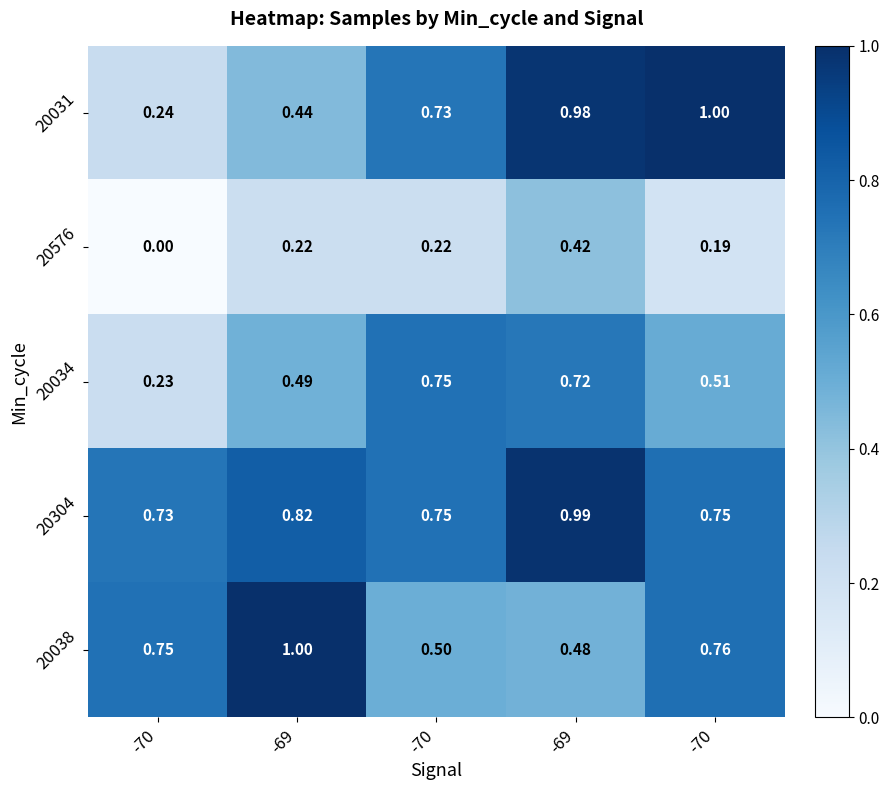

Reading left to right, extract all data points from this chart.

20031: -70=0.2	-69=0.4	-70=0.7	-69=1.0	-70=1.0
20576: -70=0.0	-69=0.2	-70=0.2	-69=0.4	-70=0.2
20034: -70=0.2	-69=0.5	-70=0.8	-69=0.7	-70=0.5
20304: -70=0.7	-69=0.8	-70=0.8	-69=1.0	-70=0.8
20038: -70=0.8	-69=1.0	-70=0.5	-69=0.5	-70=0.8